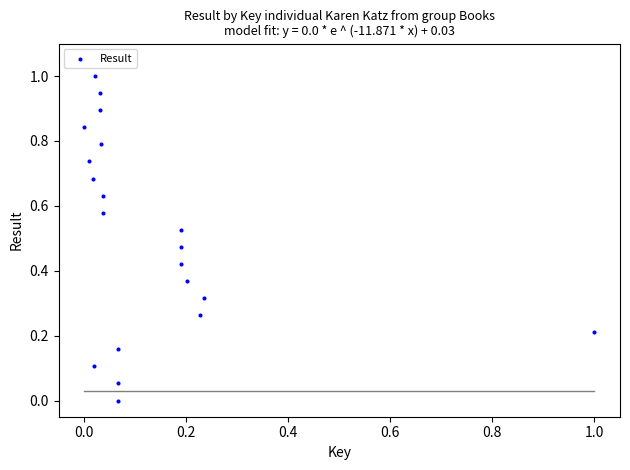

What is the range of Y values (max minus min)?

1.0